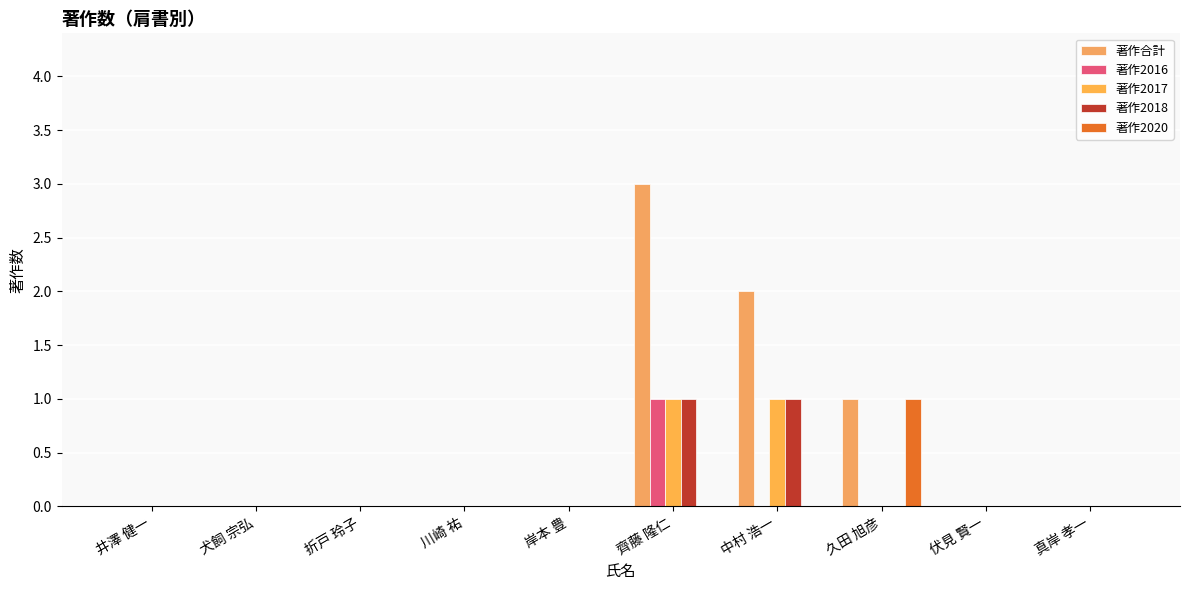

Does the chart contain stacked bars?

No